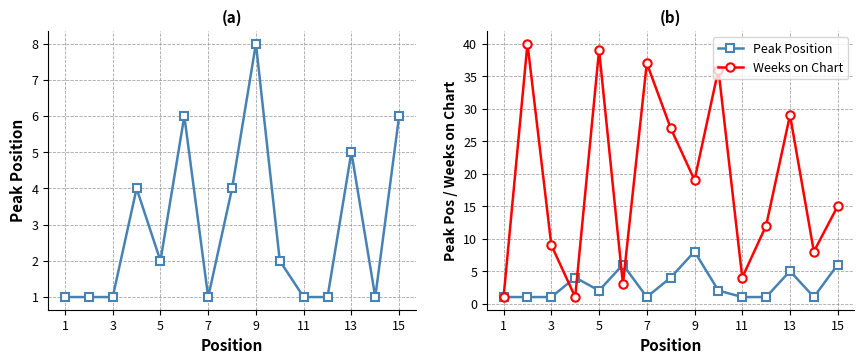

How many interior local peaks does the Peak Position series have?

4